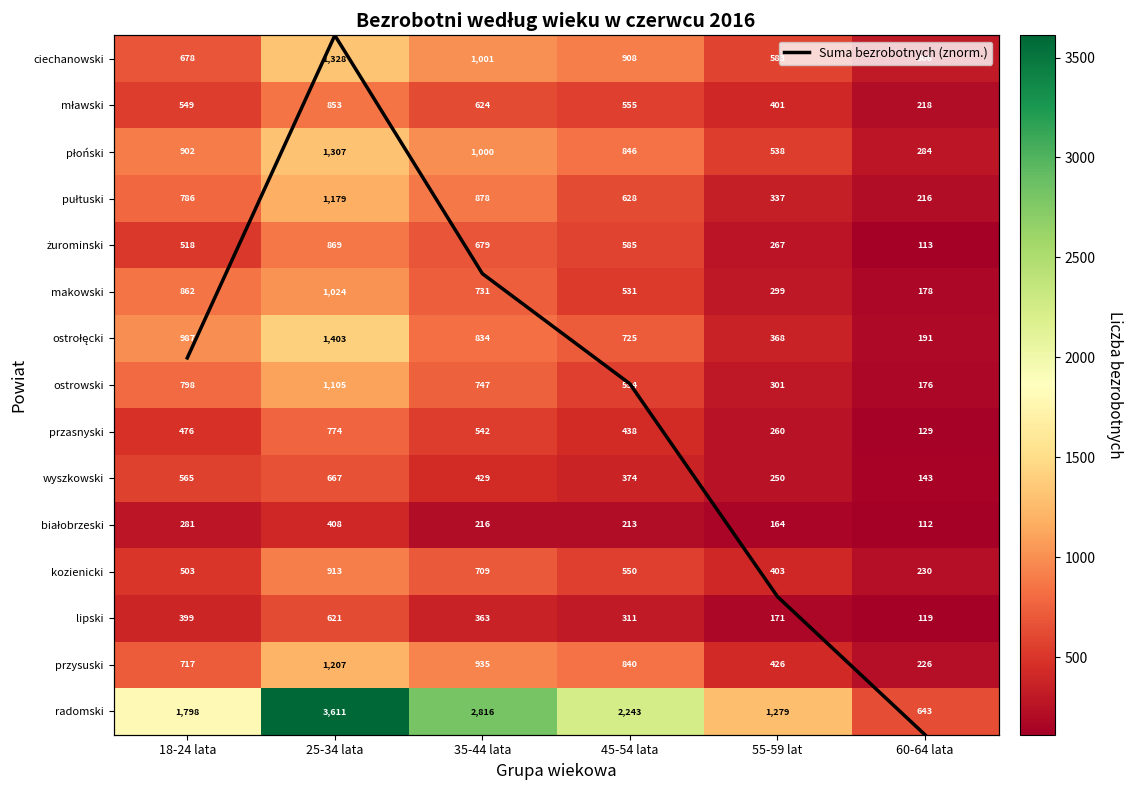

Is it true that kozienicki equals 125 at 60-64 lata?

False